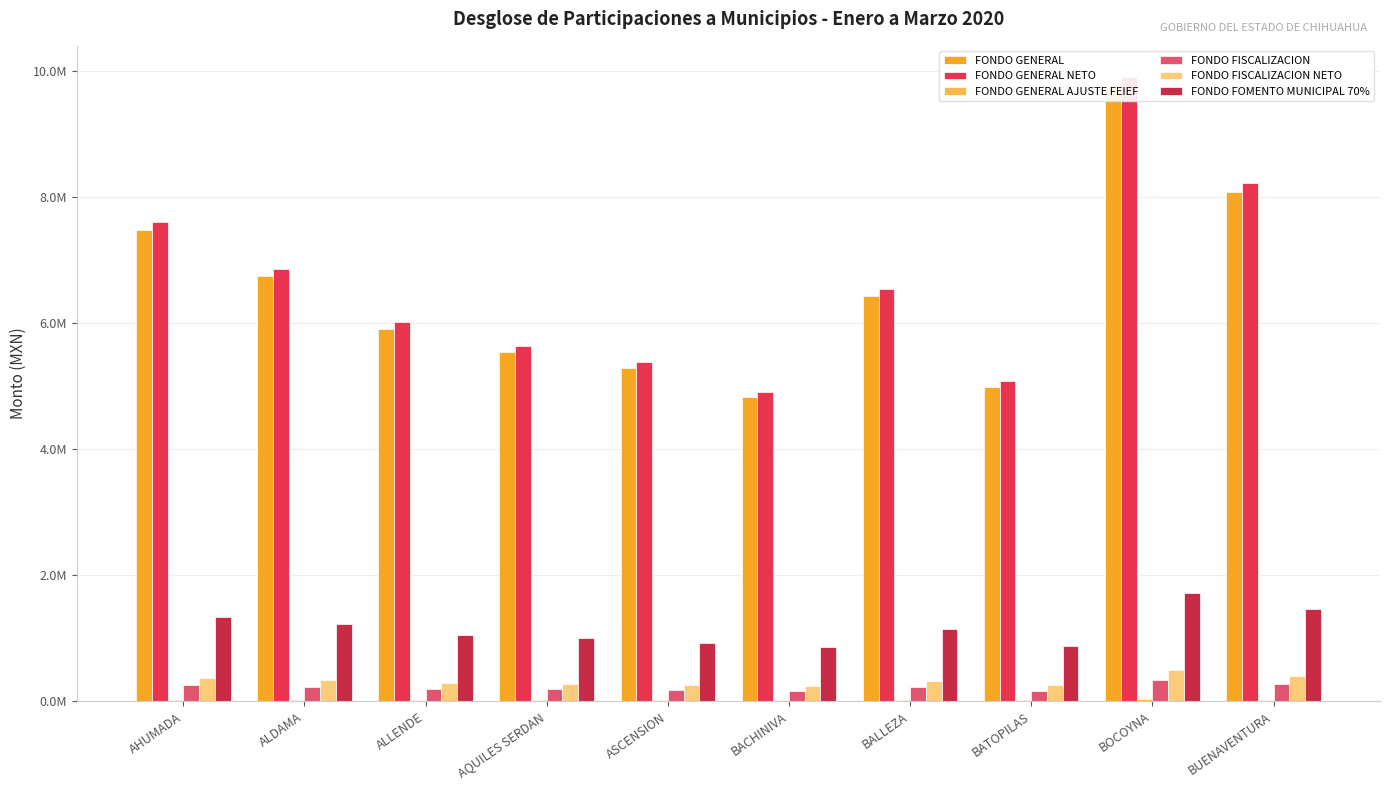

The value of FONDO GENERAL NETO at ALLENDE is 3695520.9. True or false?

False